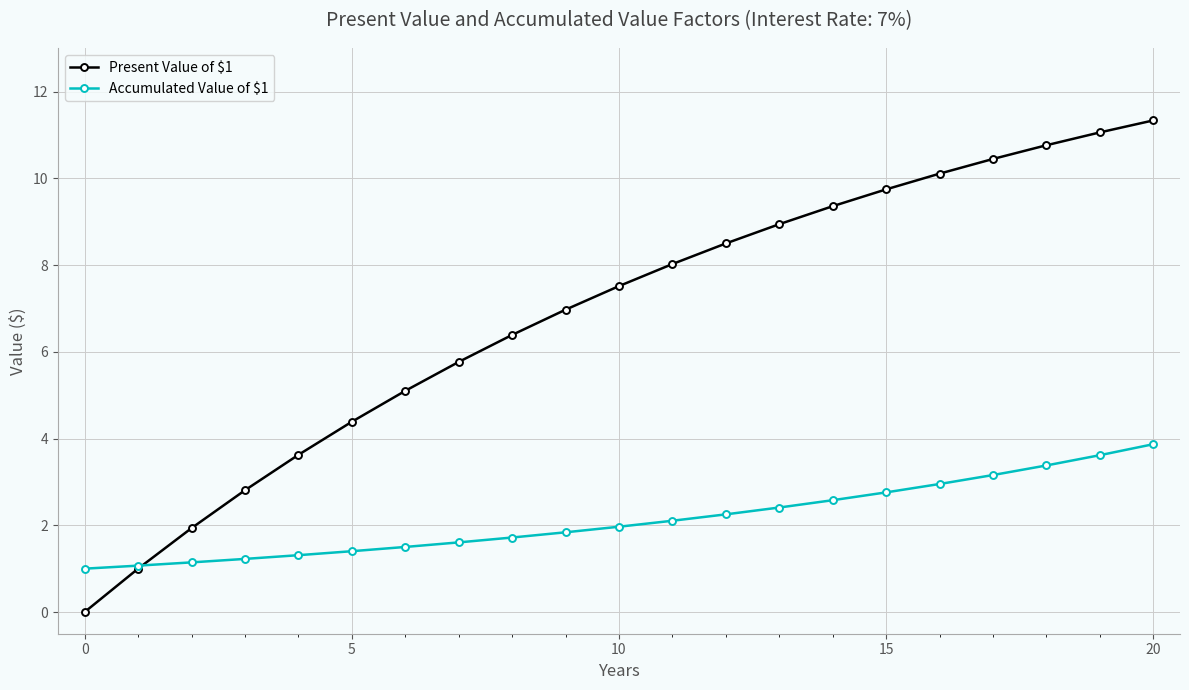

Which series has the widest spread of values?

Present Value of $1